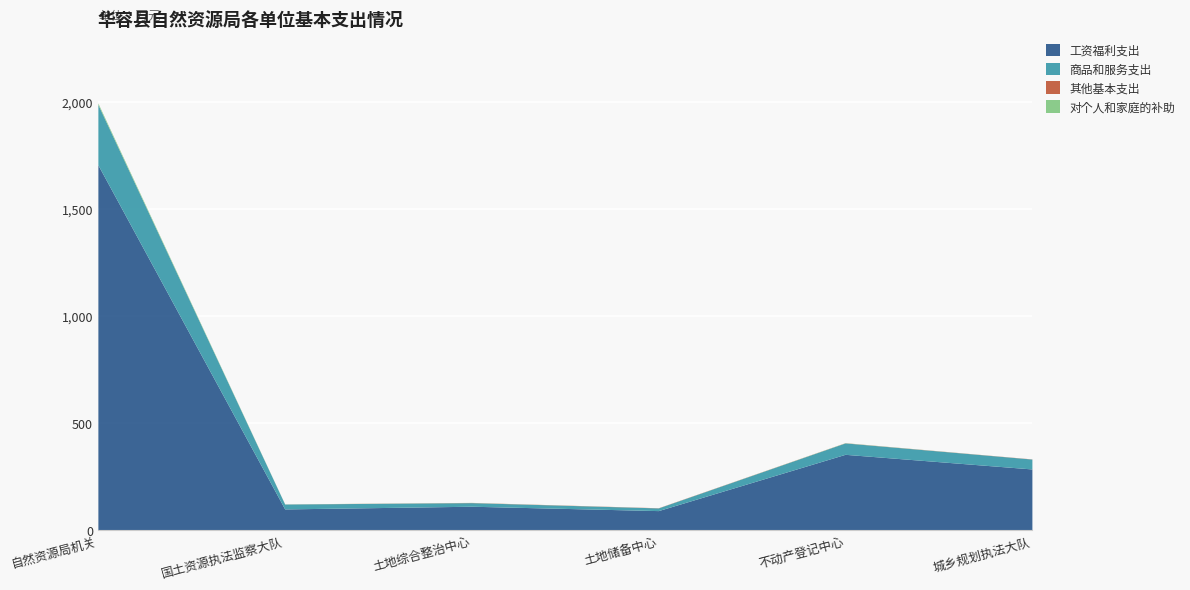

Rank the series at 国土资源执法监察大队 from highest to lowest value.

工资福利支出, 商品和服务支出, 对个人和家庭的补助, 其他基本支出